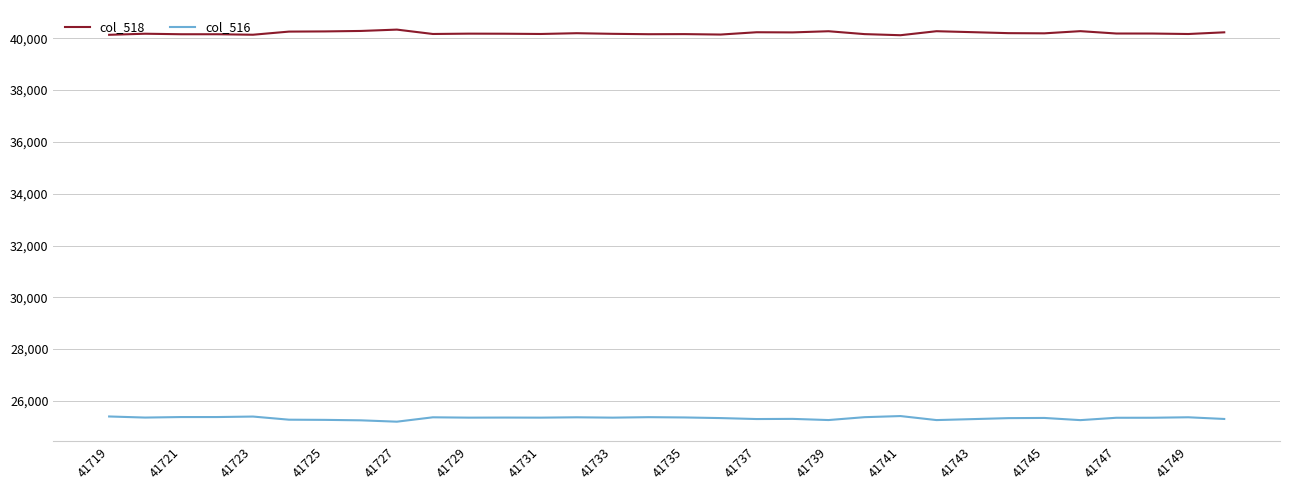

Rank the series by their maximum value, from lowest to highest.

col_516, col_518